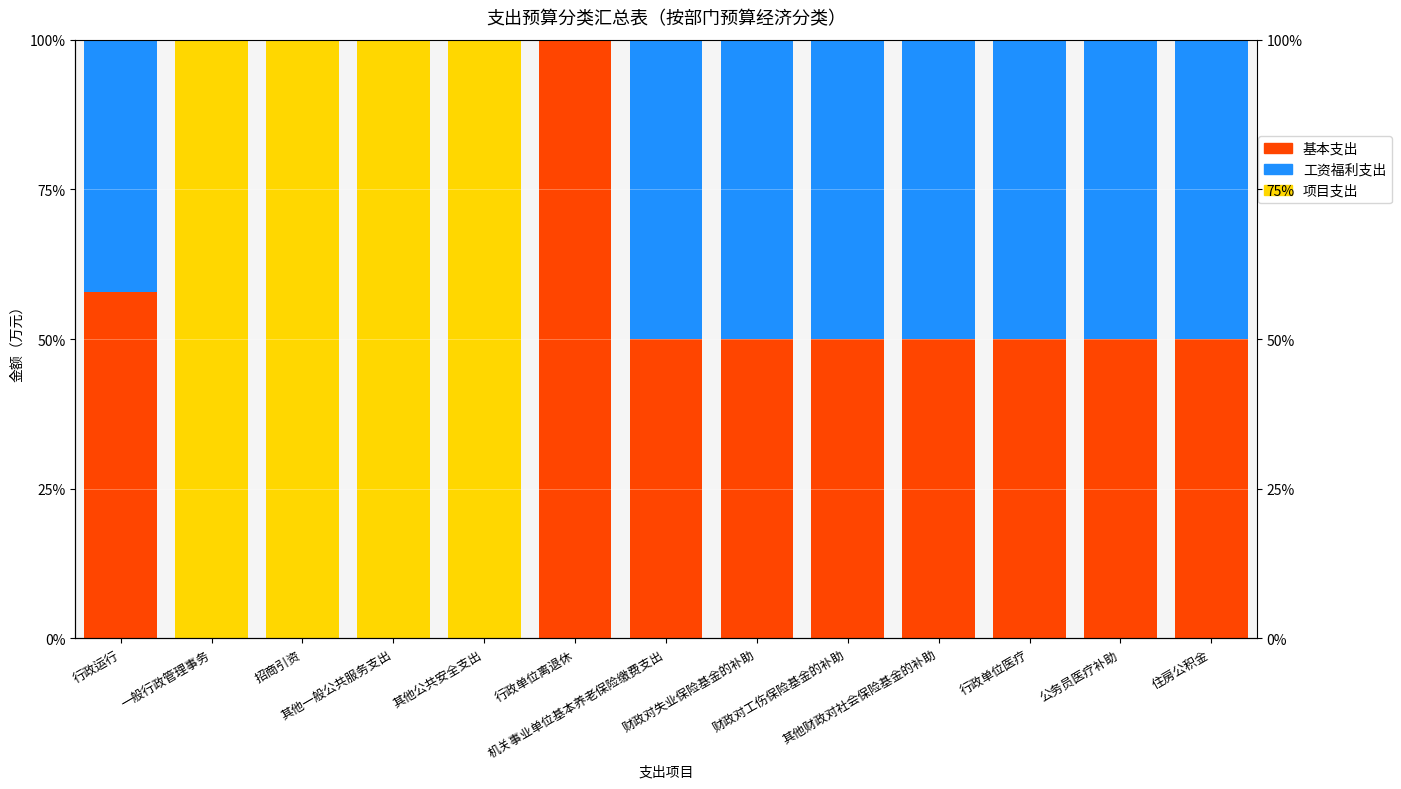

At which label is 项目支出 closest to 50?

行政运行